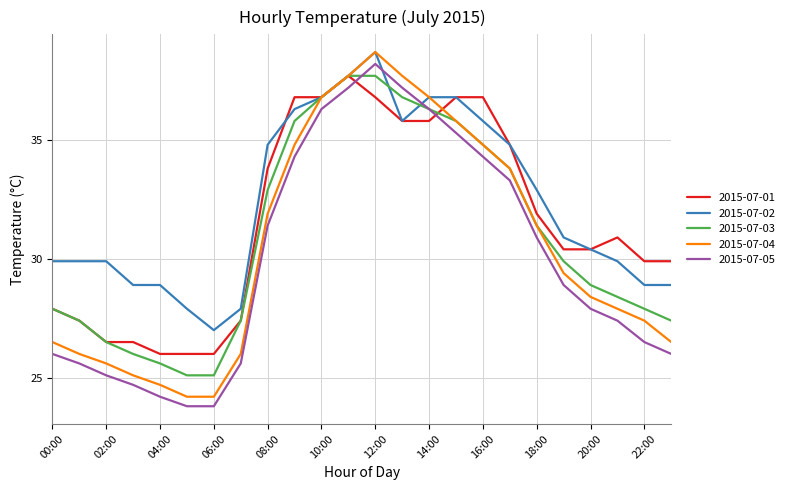

Which series has the widest spread of values?

2015-07-04